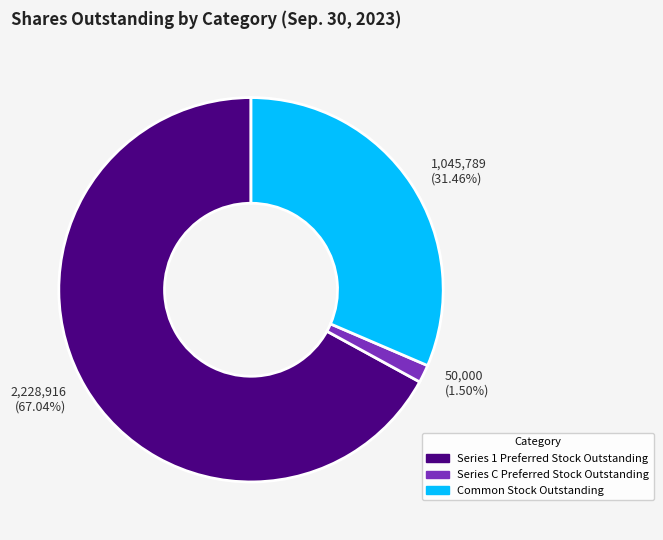

Between 2,228,916 (67.04%) and 50,000 (1.50%), which is larger?

2,228,916 (67.04%)